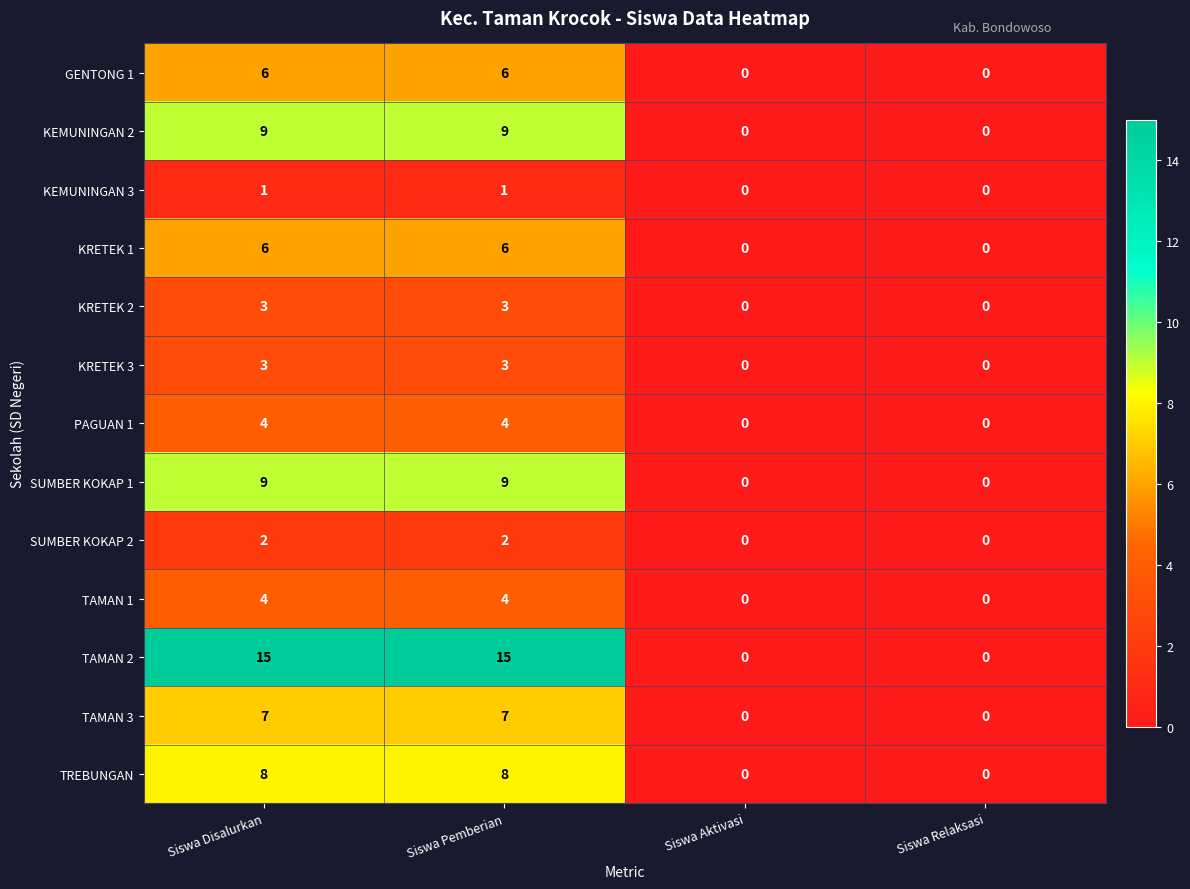

True or false: TREBUNGAN has a value of 5 at Siswa Relaksasi.

False